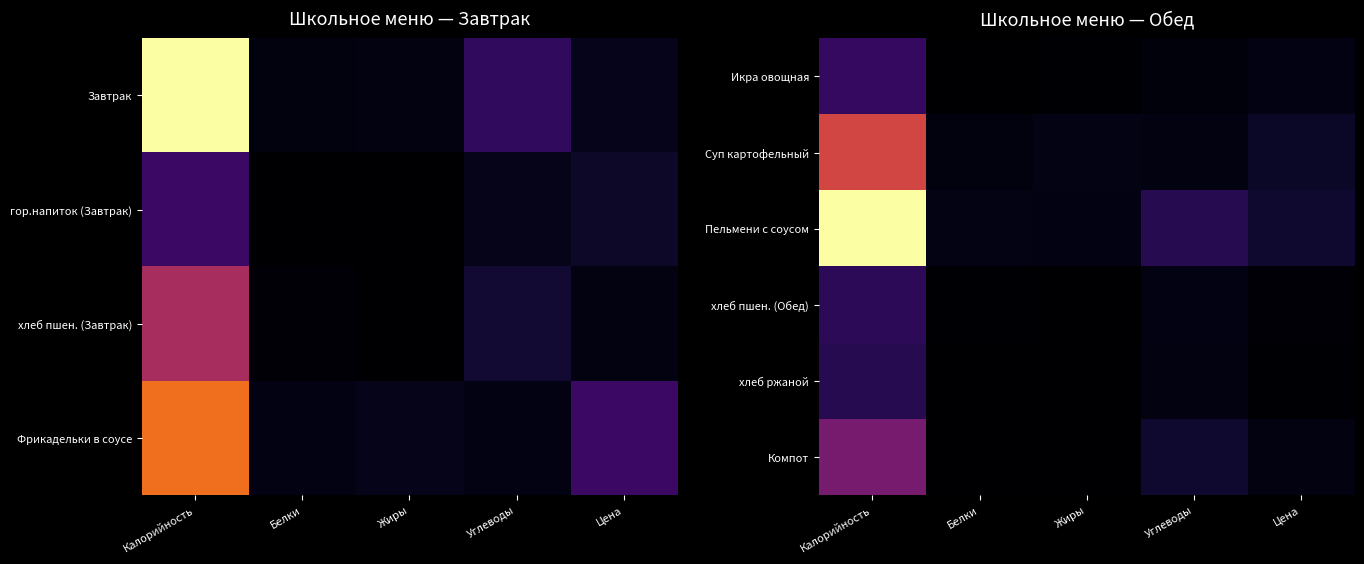

Between Калорийность and Жиры, which is larger?

Калорийность